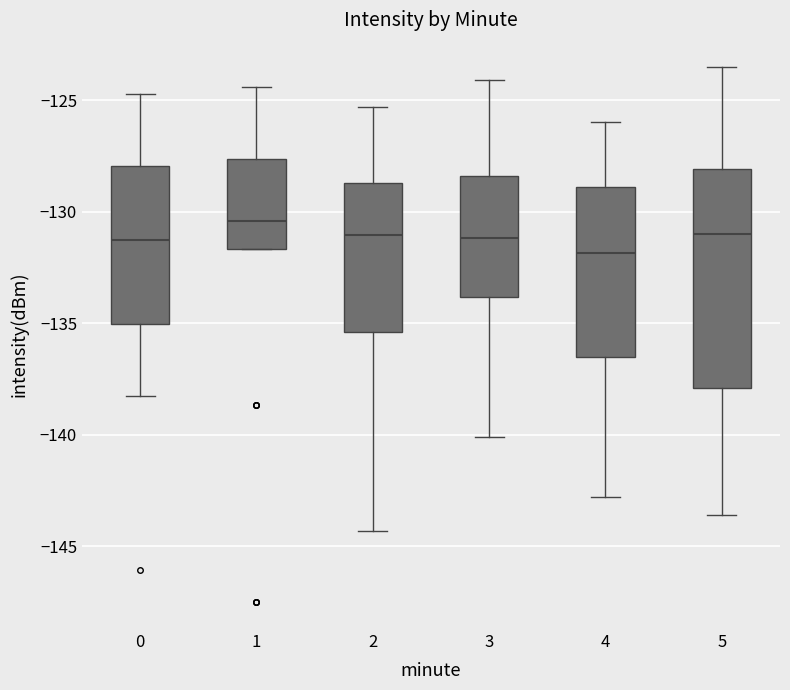

Reading left to right, transcribe this box plot: for each box, give where its median line is, the range the box spans, and where its two whiskers end, as read against the y-axis. The values are not printed on the chart, so give them approximately, as read against the axis.

0: median -131.5, box -135.0 to -128.0, whiskers -138.5 to -124.5
1: median -130.5, box -131.5 to -127.5, whiskers -131.5 to -124.5
2: median -131.0, box -135.5 to -128.5, whiskers -144.5 to -125.5
3: median -131.0, box -134.0 to -128.5, whiskers -140.0 to -124.0
4: median -132.0, box -136.5 to -129.0, whiskers -143.0 to -126.0
5: median -131.0, box -138.0 to -128.0, whiskers -143.5 to -123.5